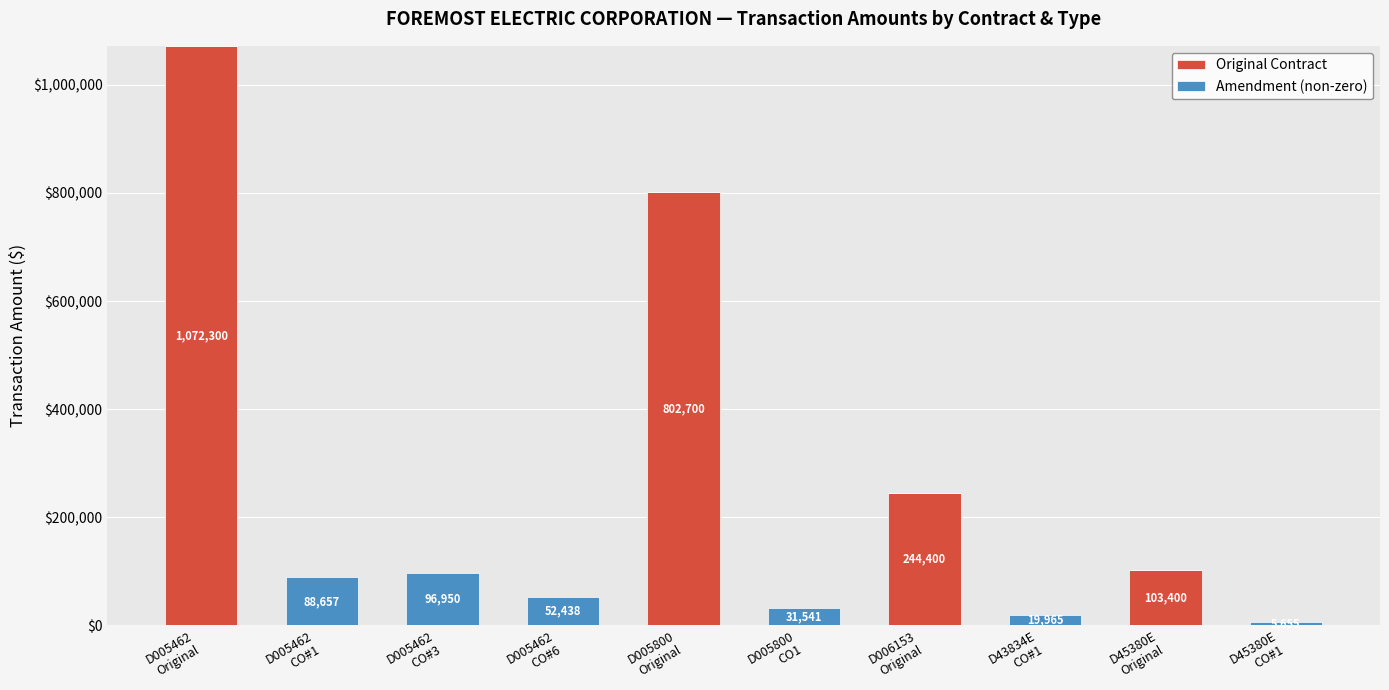

How many data points does each series have?

10